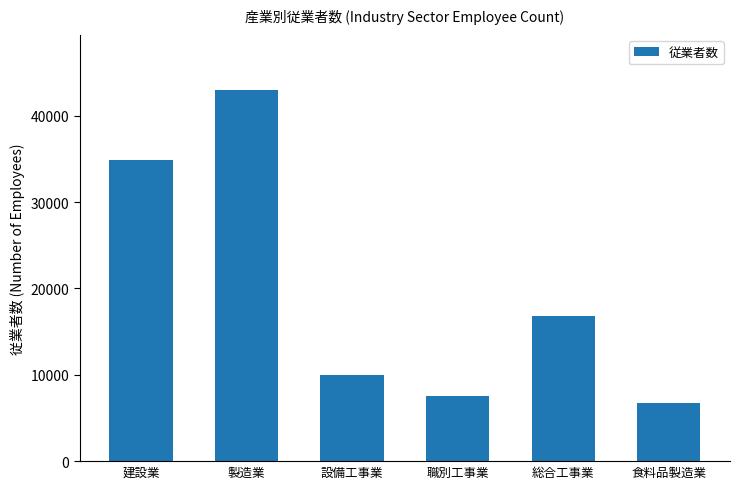

How many distinct data groups are displayed?

1